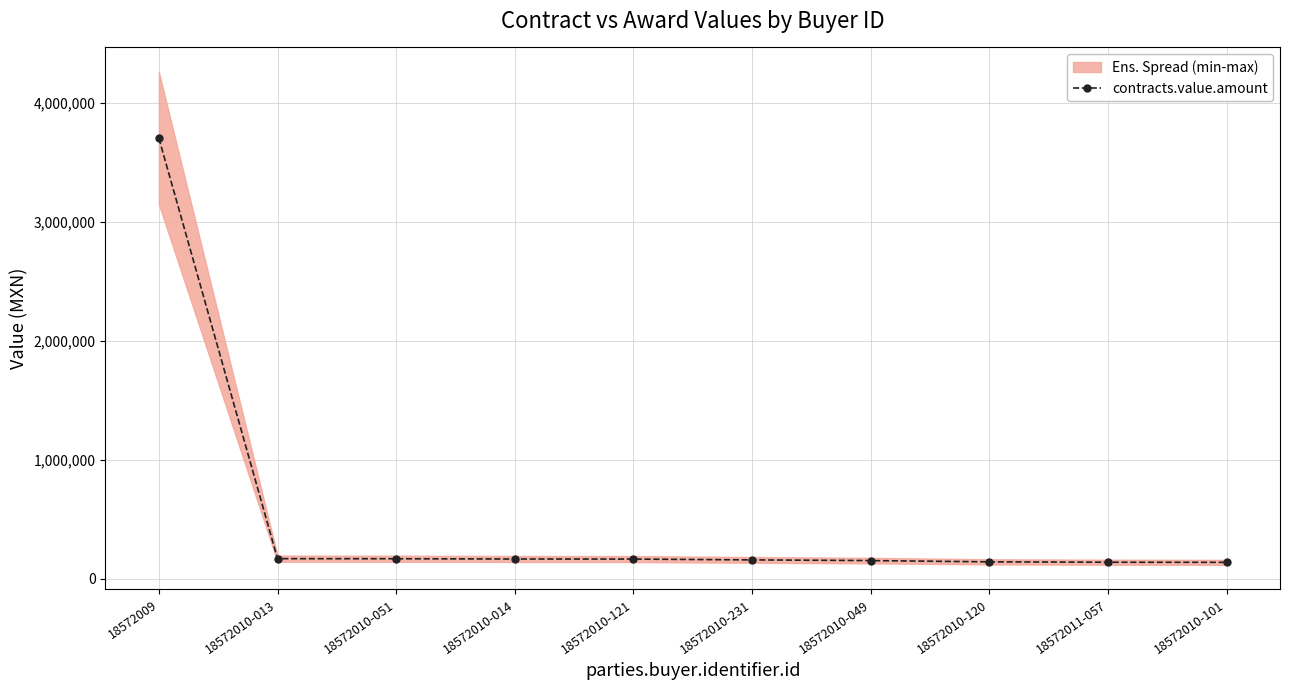

True or false: the data has more than 0 interior local peaks.

False